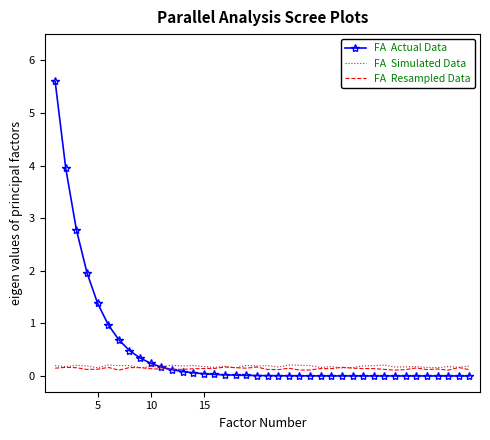

What is the greatest value displayed?

5.6